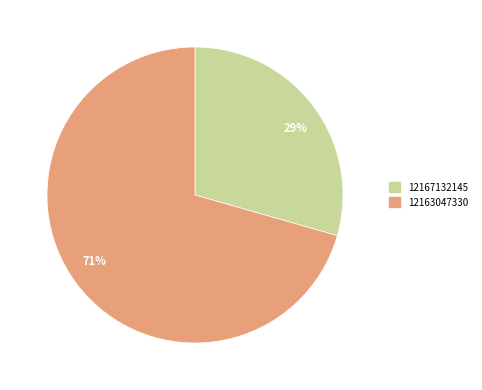

Is it true that 12163047330 is 60% of the pie?

False